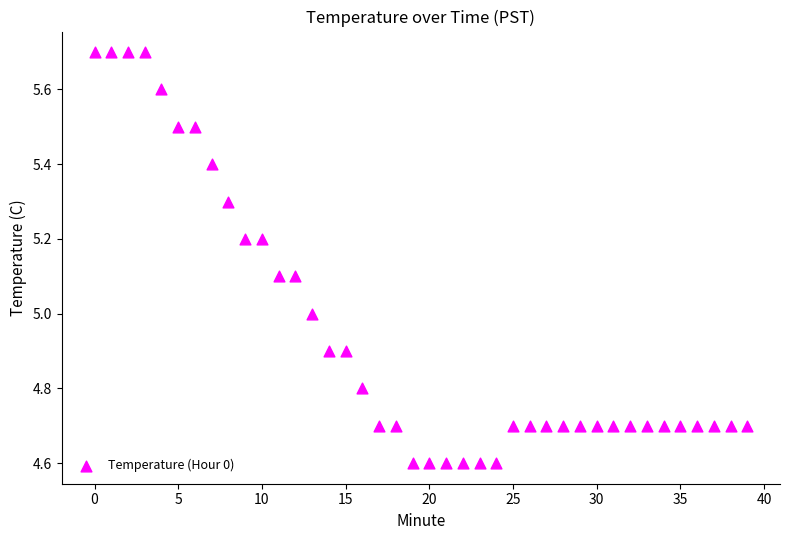

What is the range of Y values (max minus min)?

1.1